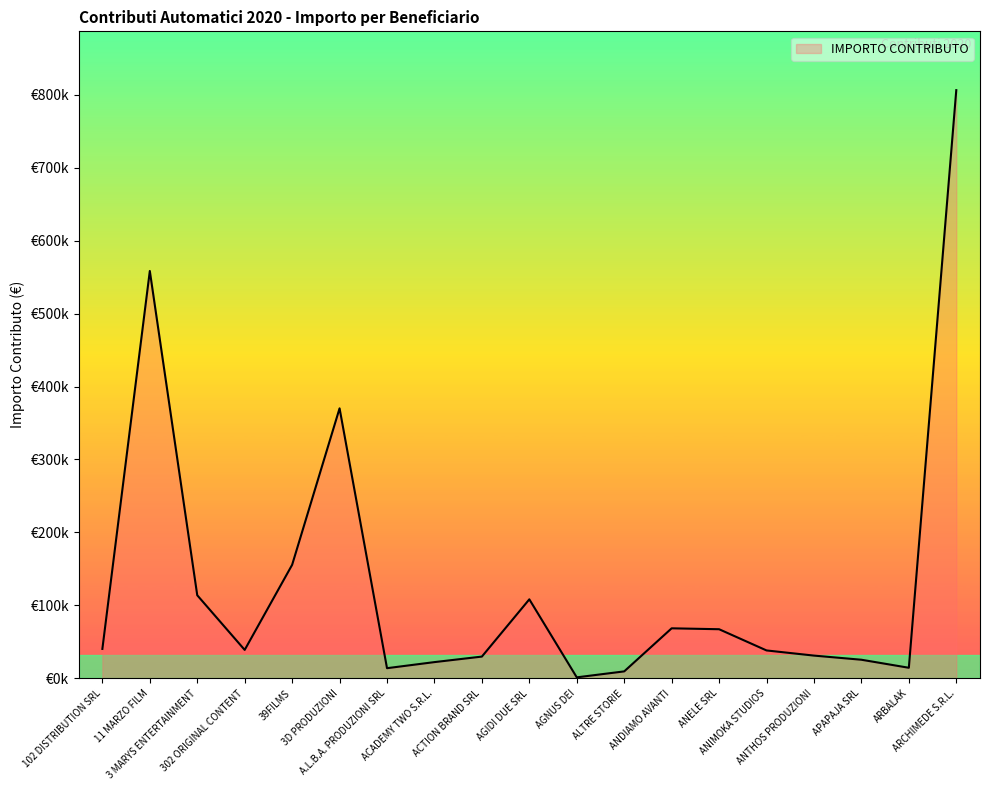

Does the chart have visible grid lines?

No